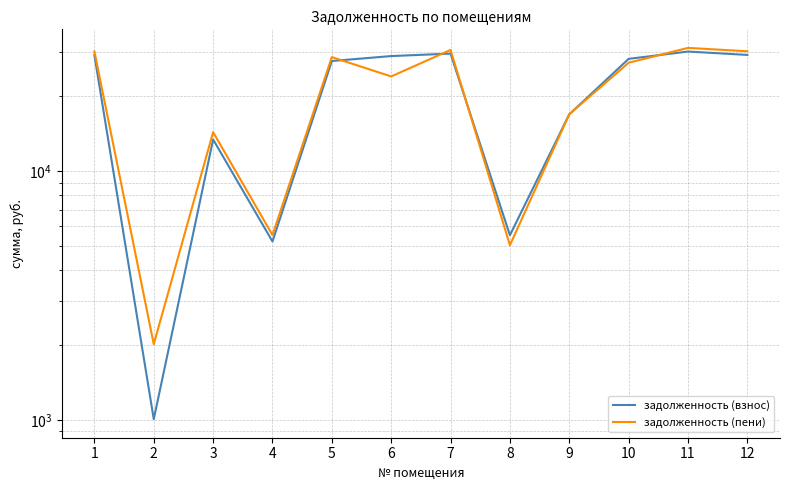

The value of задолженность (взнос) at 5 is 48946.4. True or false?

False